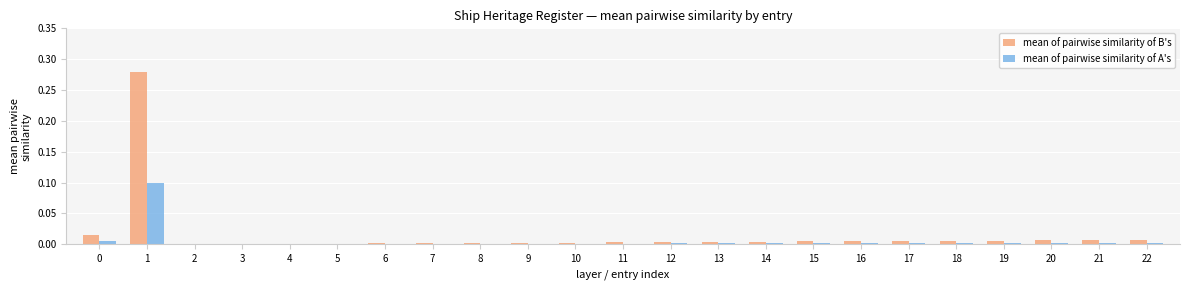

What are all the series names shown in the legend?

mean of pairwise similarity of B's, mean of pairwise similarity of A's